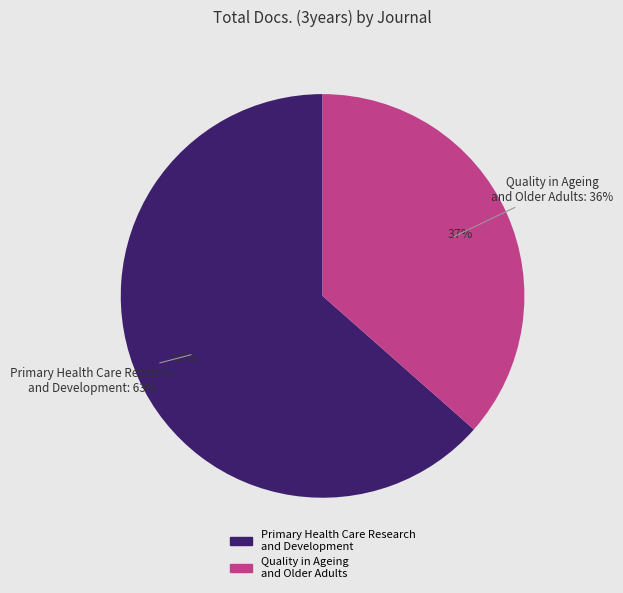

What is the majority slice?

Primary Health Care Research and Development